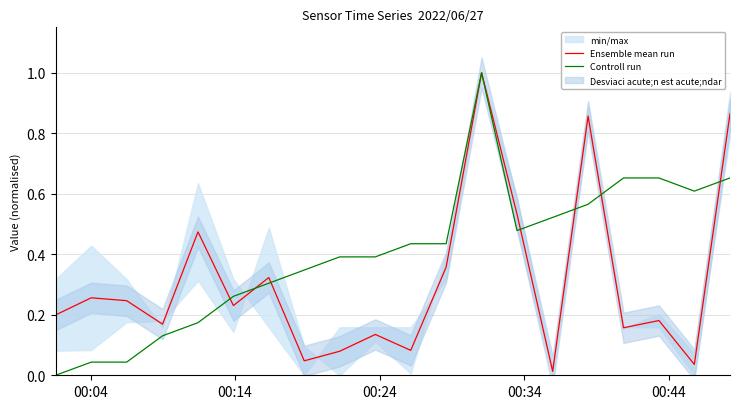

What is the average value of the Ensemble mean run series?

0.3